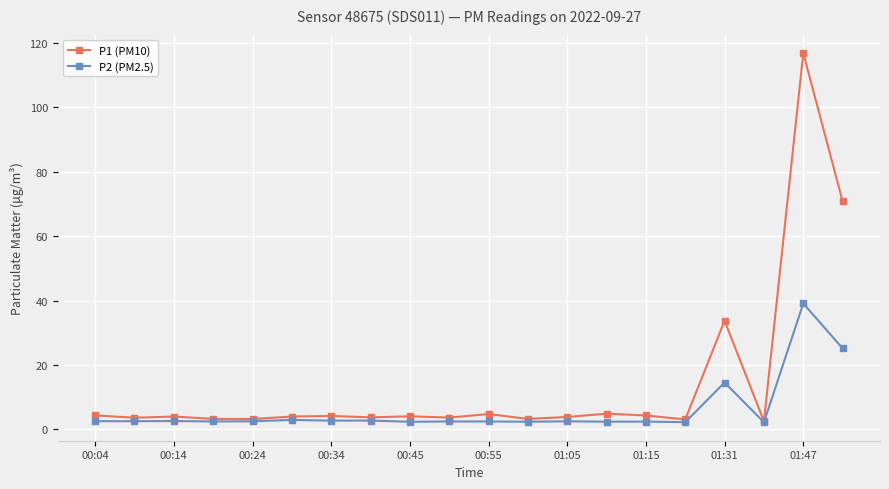

Which series has the largest range (max minus min)?

P1 (PM10)